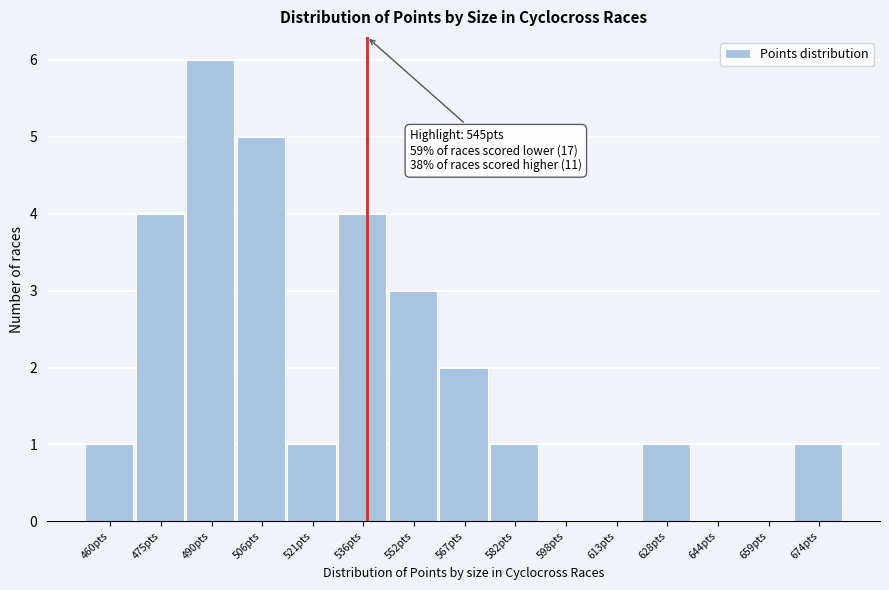

Reading right to left, what are all the values shown in this chart?

674pts=1	659pts=0	644pts=0	628pts=1	613pts=0	598pts=0	582pts=1	567pts=2	552pts=3	536pts=4	521pts=1	506pts=5	490pts=6	475pts=4	460pts=1